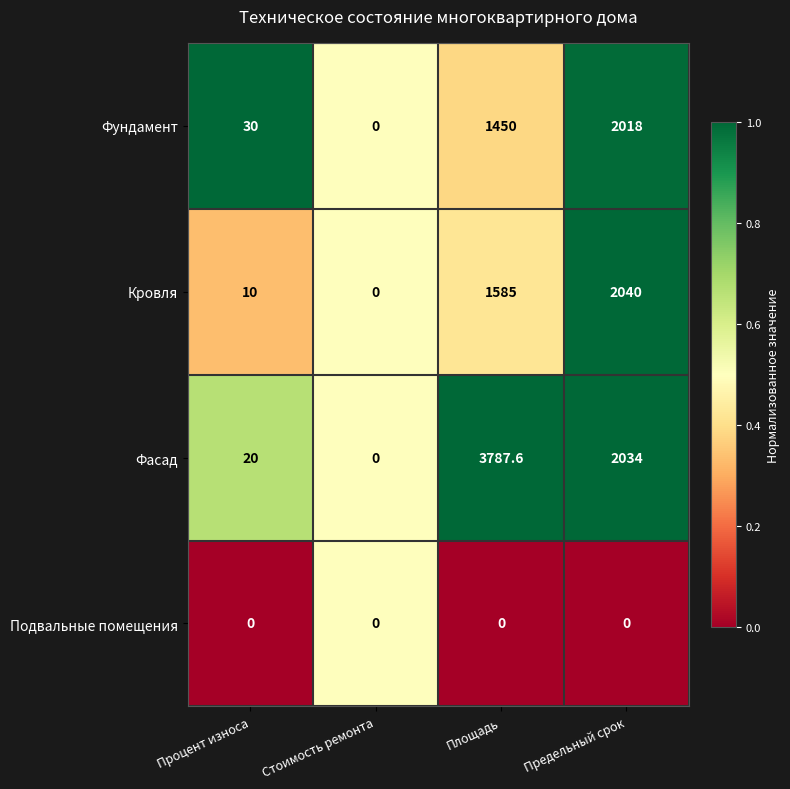

What is the approximate value of Кровля at Процент износа?

10.0